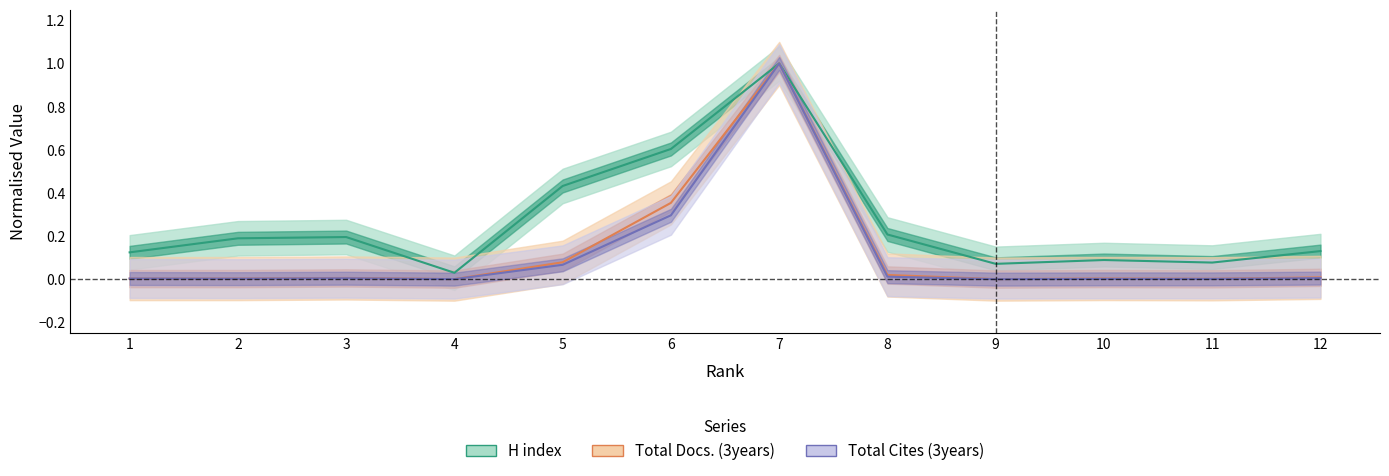

What is the average value of the Total Cites (3years) series?

0.1